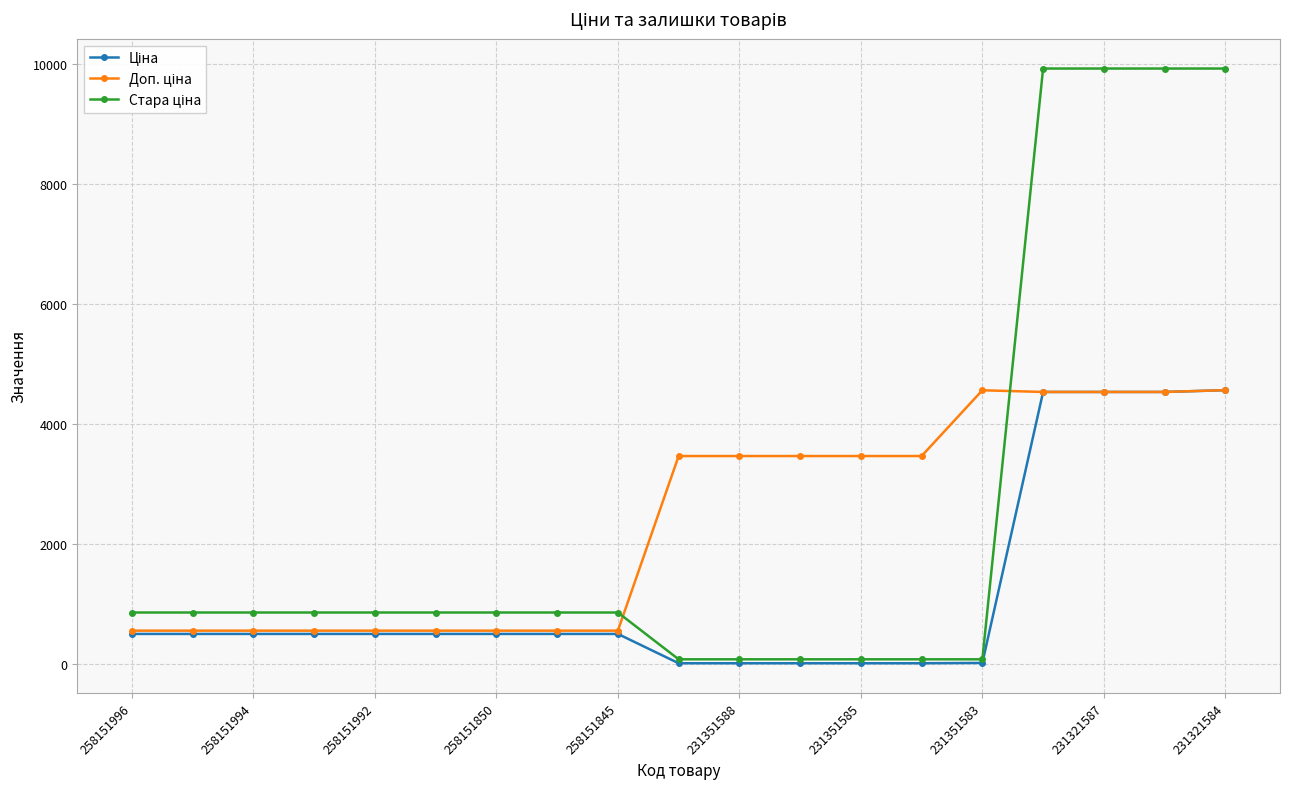

What is the greatest value displayed?

9916.4